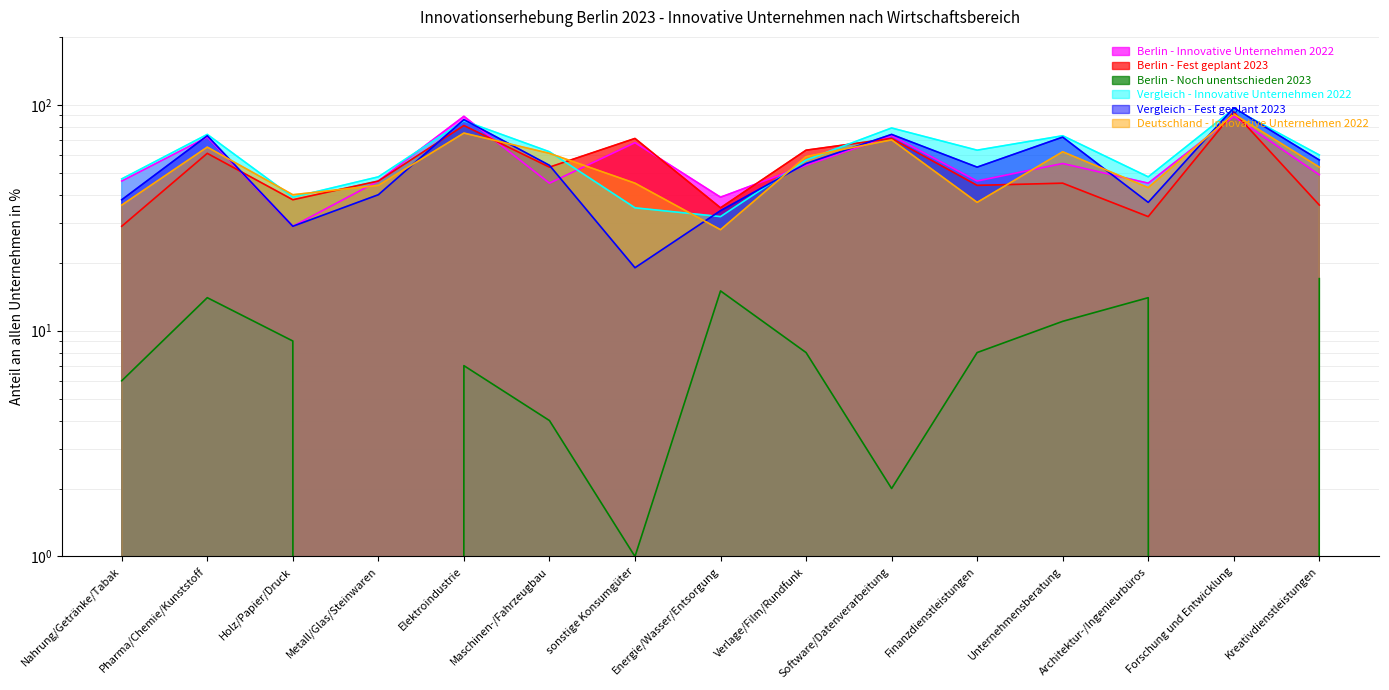

What is the difference between the second highest and minimum values in the Vergleich - Innovative Unternehmen 2022 series?

53